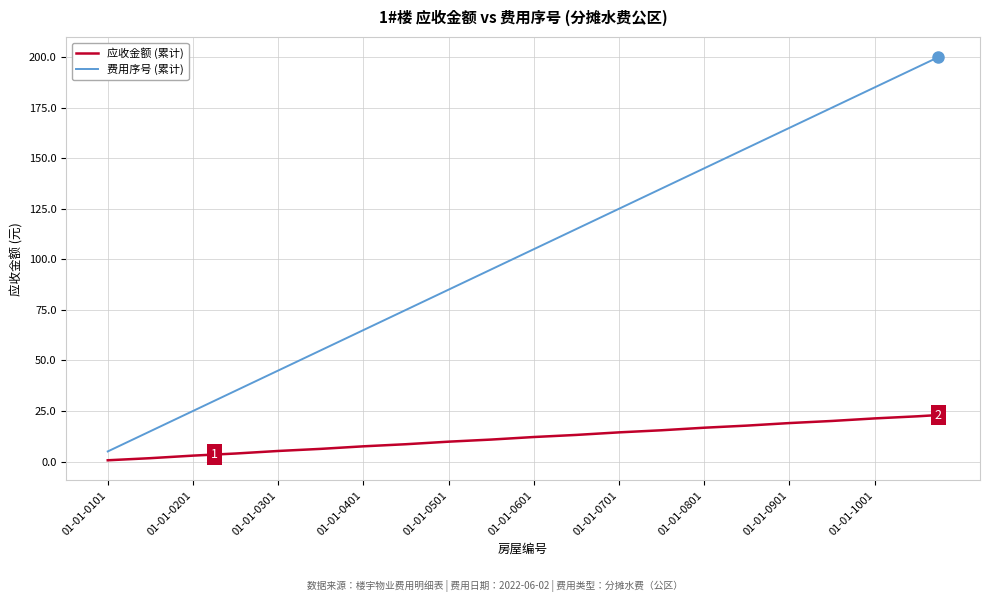

True or false: 费用序号 (累计) and 应收金额 (累计) cross at least once.

False